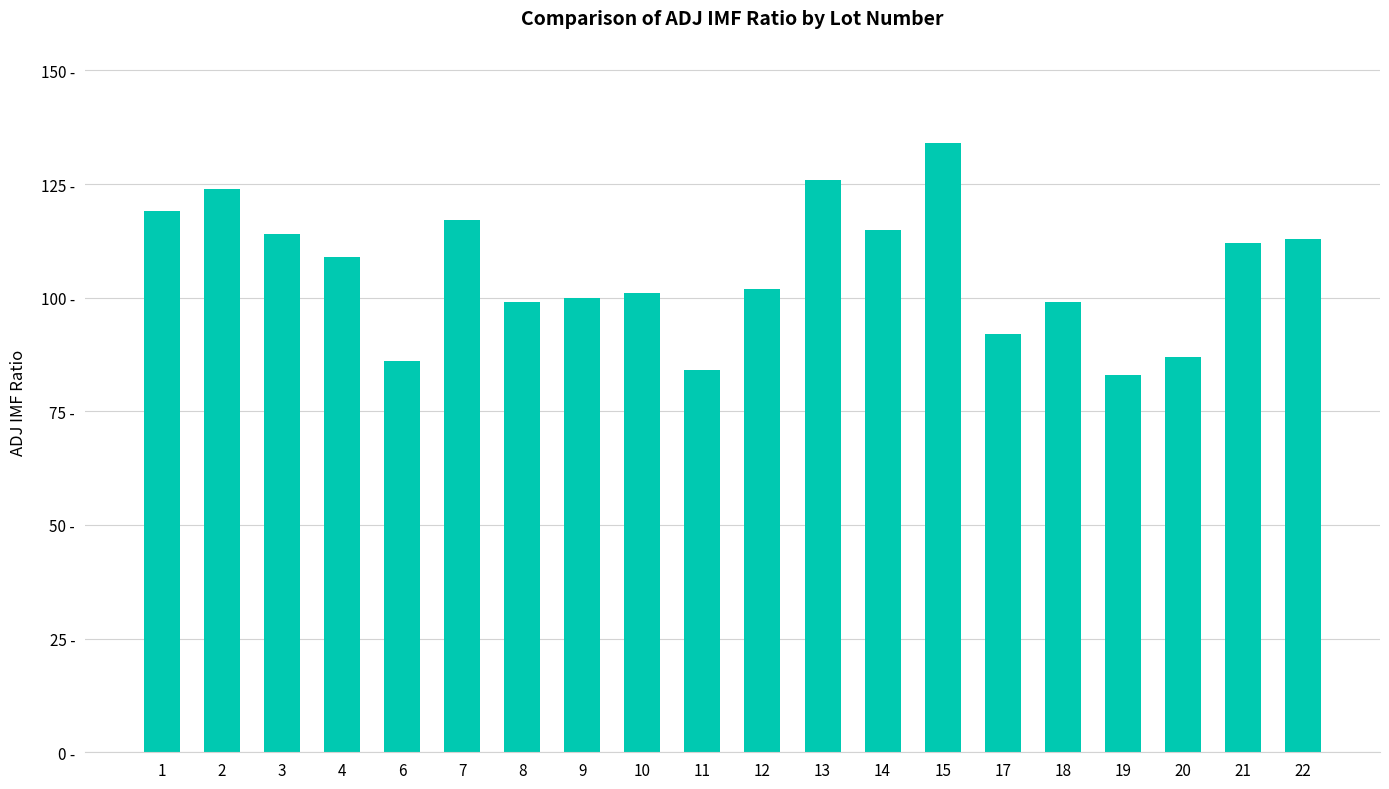

Which category has the lowest value across all series?

19